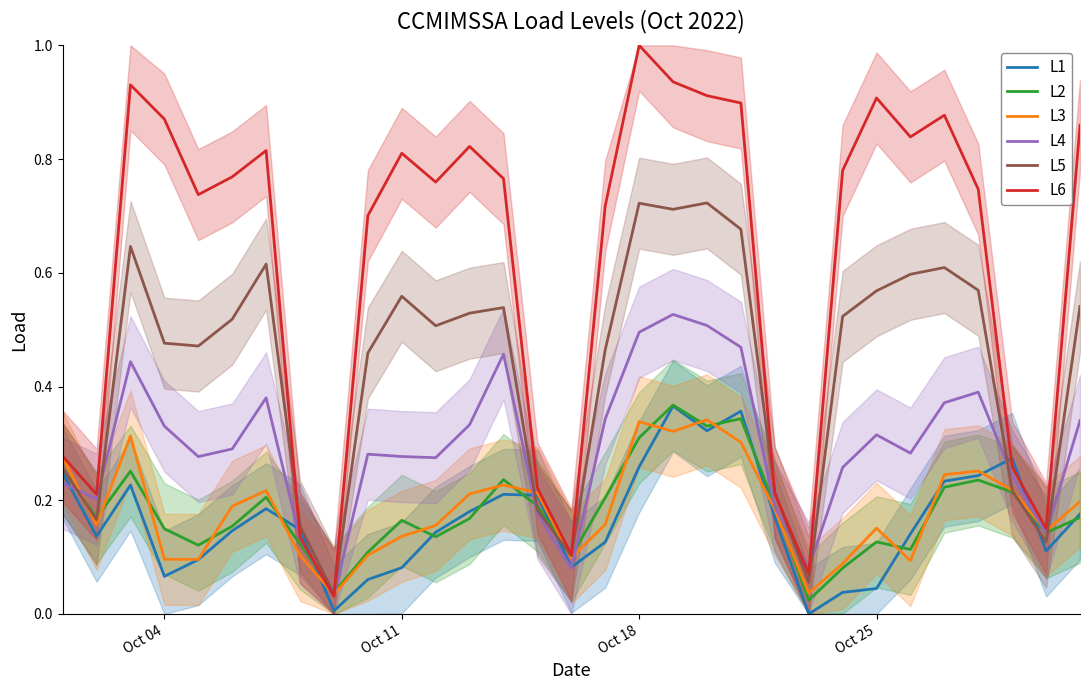

True or false: L6 and L5 intersect in this chart.

True